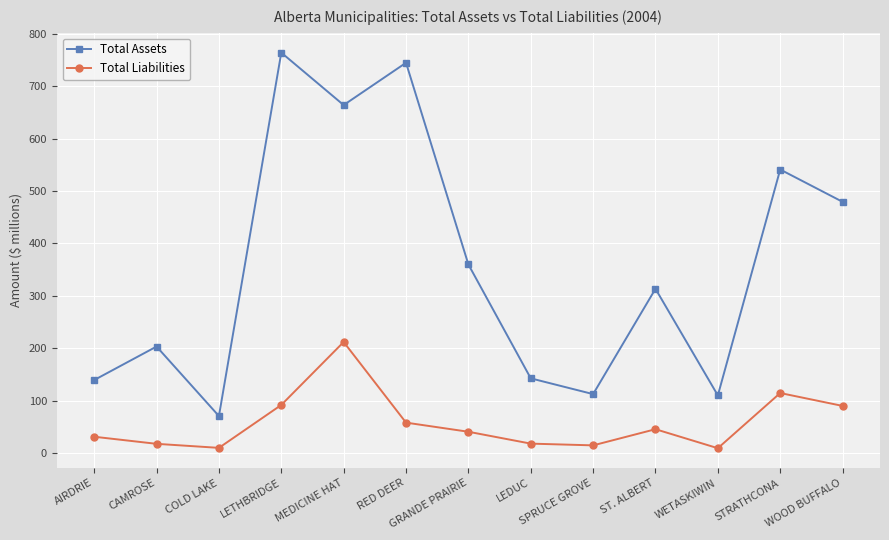

What are all the series names shown in the legend?

Total Assets, Total Liabilities